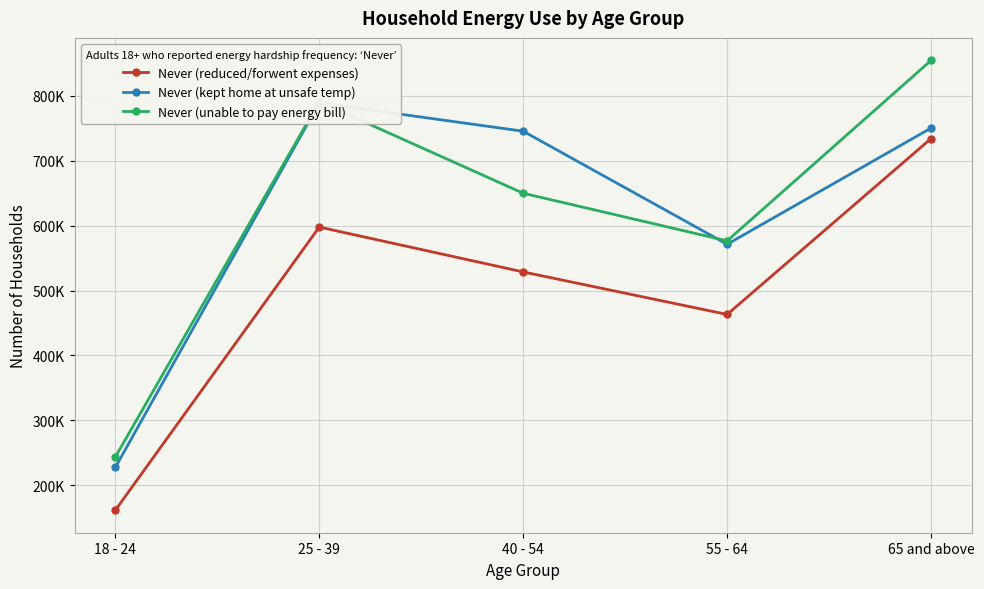

Rank the categories by Never (kept home at unsafe temp) value from lowest to highest.

18 - 24, 55 - 64, 40 - 54, 65 and above, 25 - 39